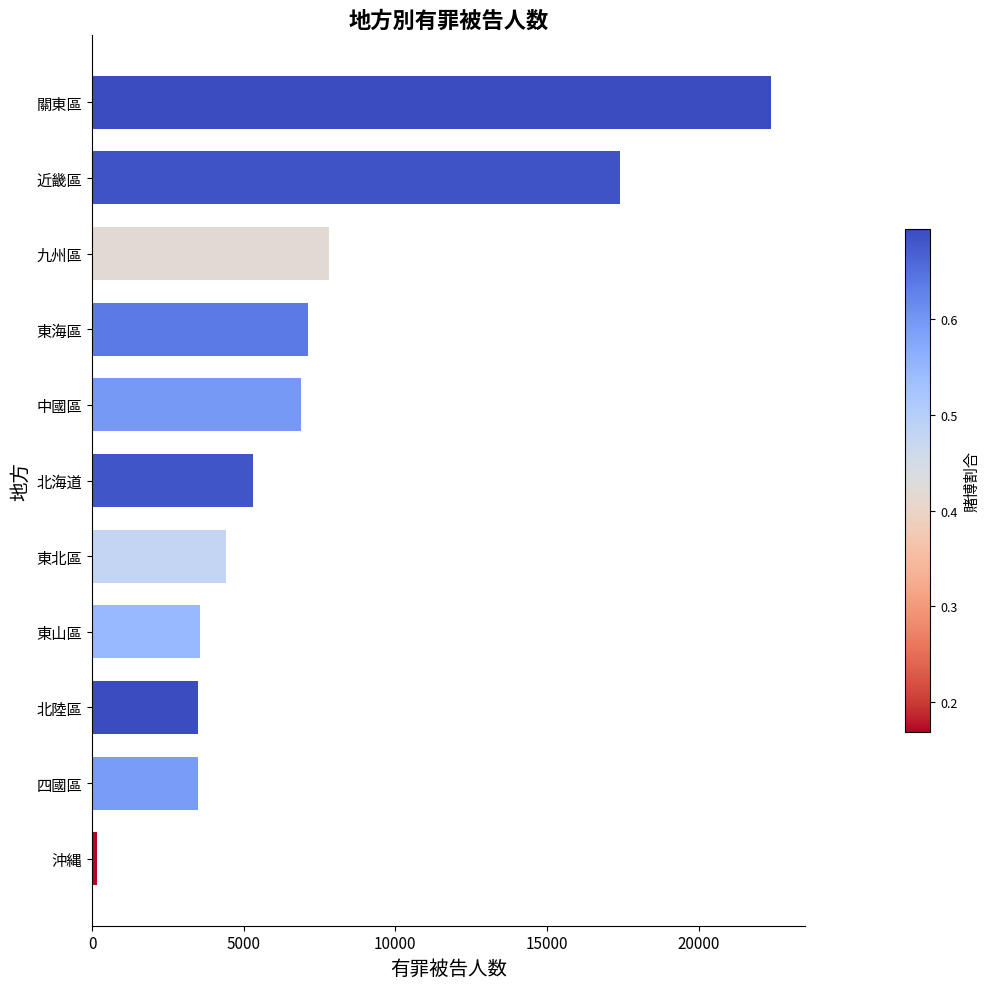

Between 北陸區 and 關東區, which is larger?

關東區